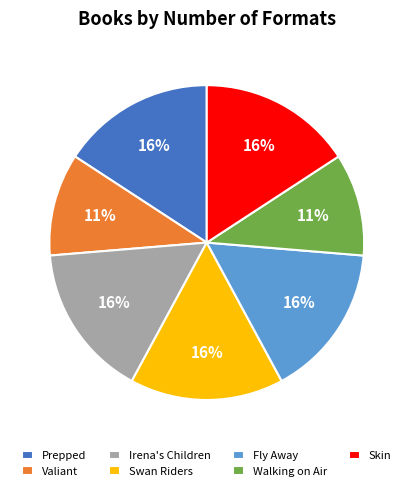

Combined, do Valiant and Fly Away account for over 50%?

No